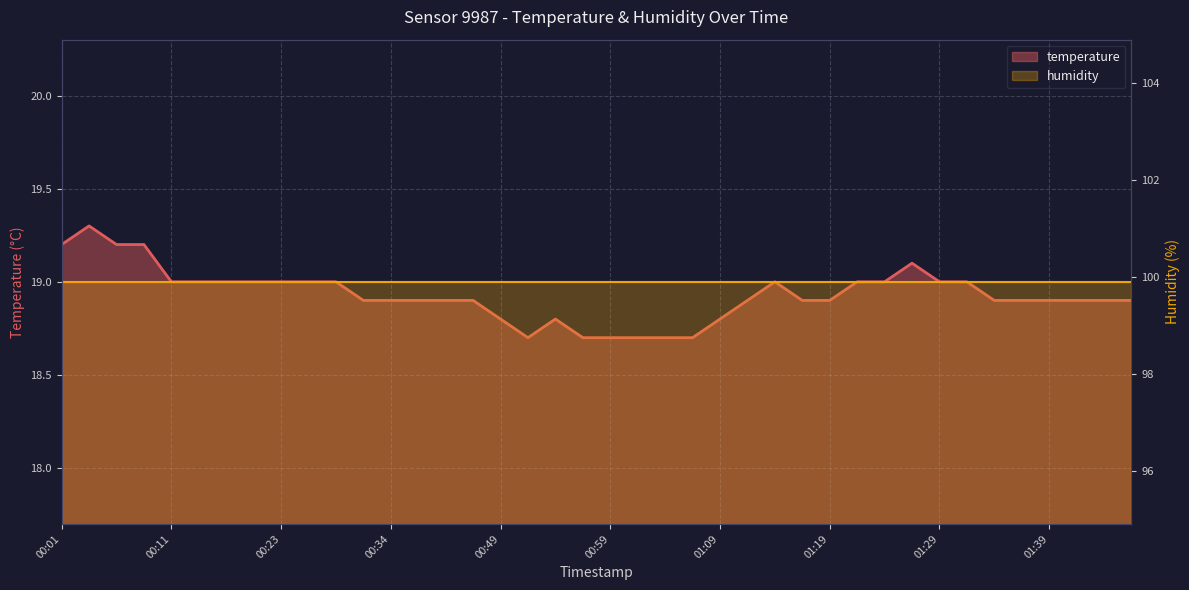

Count the number of categories in the chart.

40